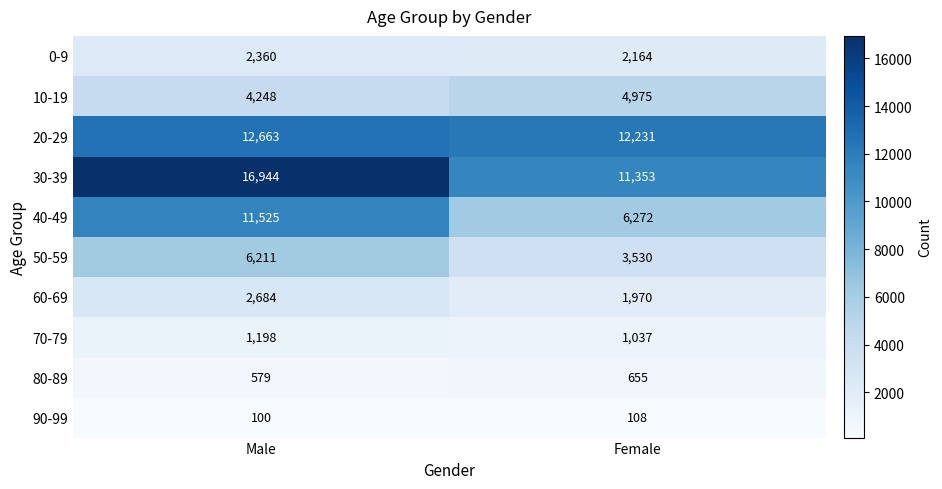

Reading left to right, list all the values displayed in this chart.

0-9: 2360	2164
10-19: 4248	4975
20-29: 12663	12231
30-39: 16944	11353
40-49: 11525	6272
50-59: 6211	3530
60-69: 2684	1970
70-79: 1198	1037
80-89: 579	655
90-99: 100	108